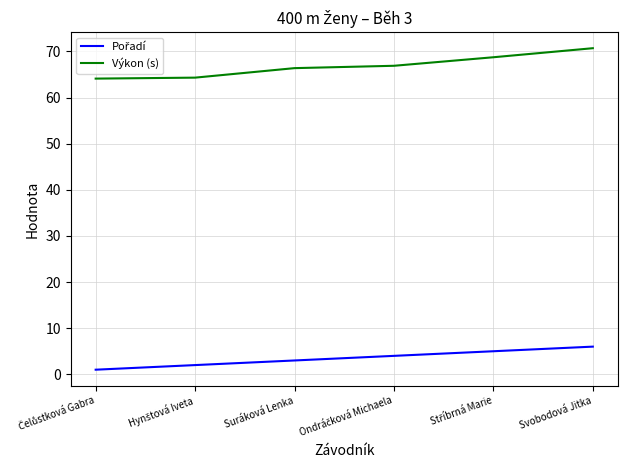

Which category has the highest value in the Výkon (s) series?

Svobodová Jitka